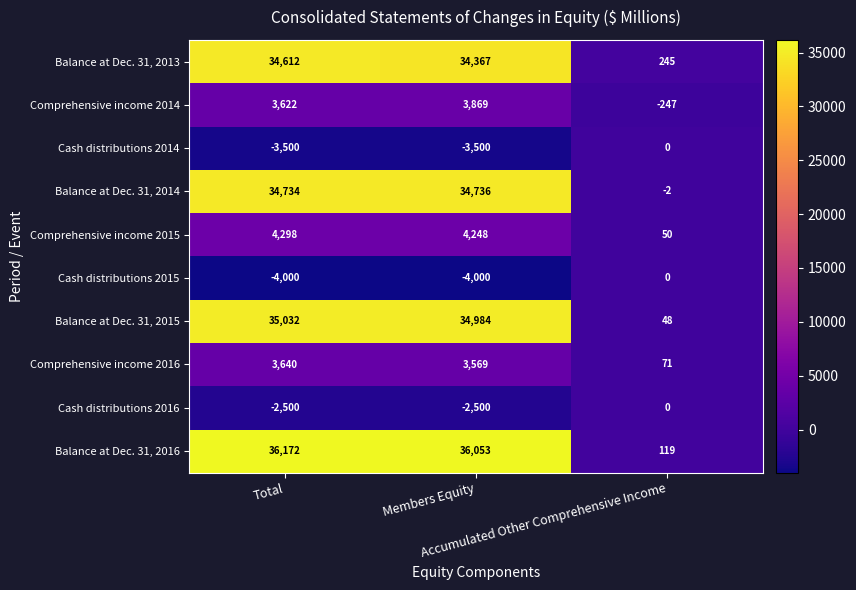

What is the average value of the Cash distributions 2016 series?

-1667